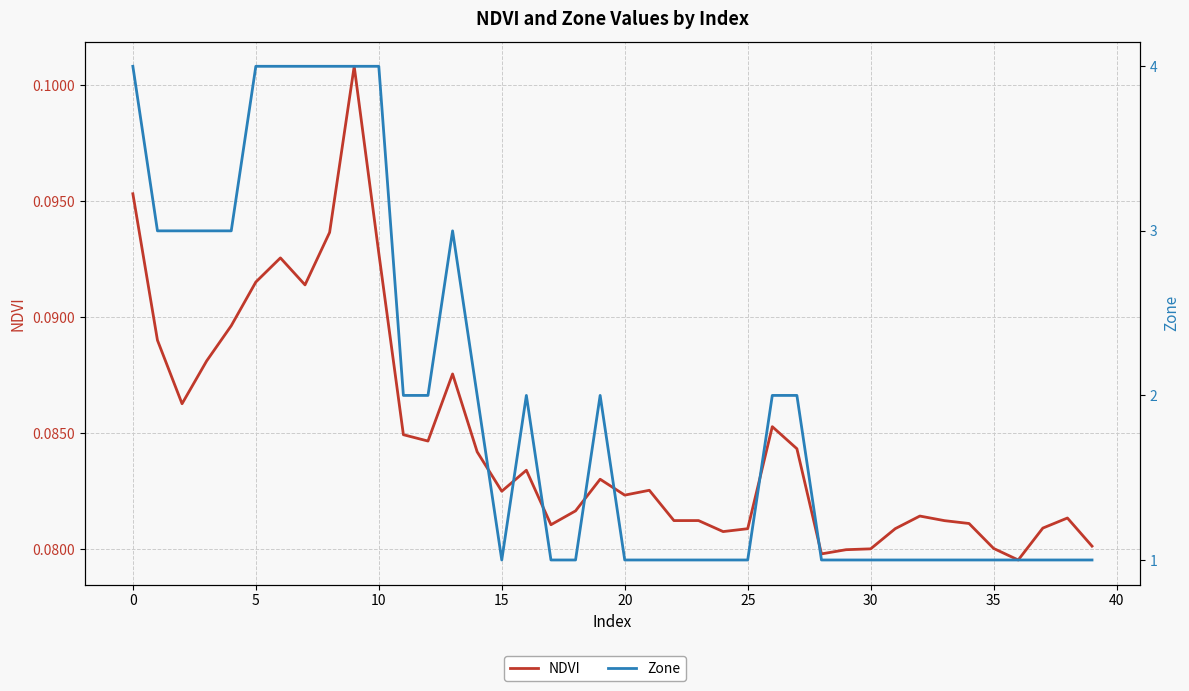

What is the lowest value of the Zone series?

1.0